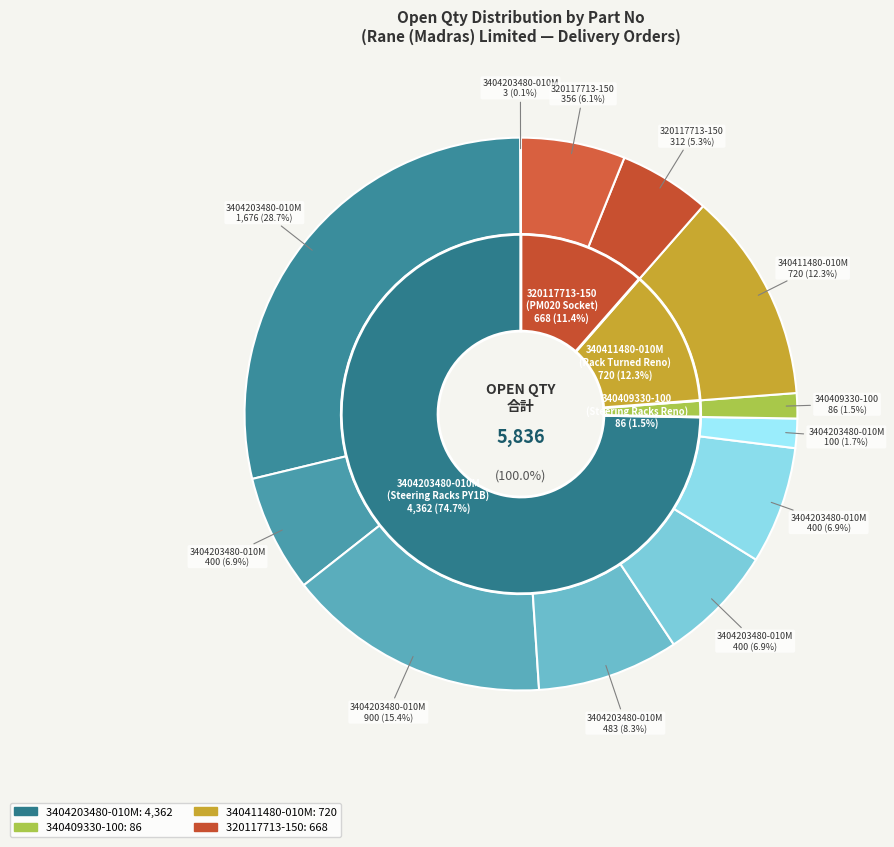

To the nearest percent, what percentage of the pie is 3404203480-010M
(DO:4968112713)?

7%